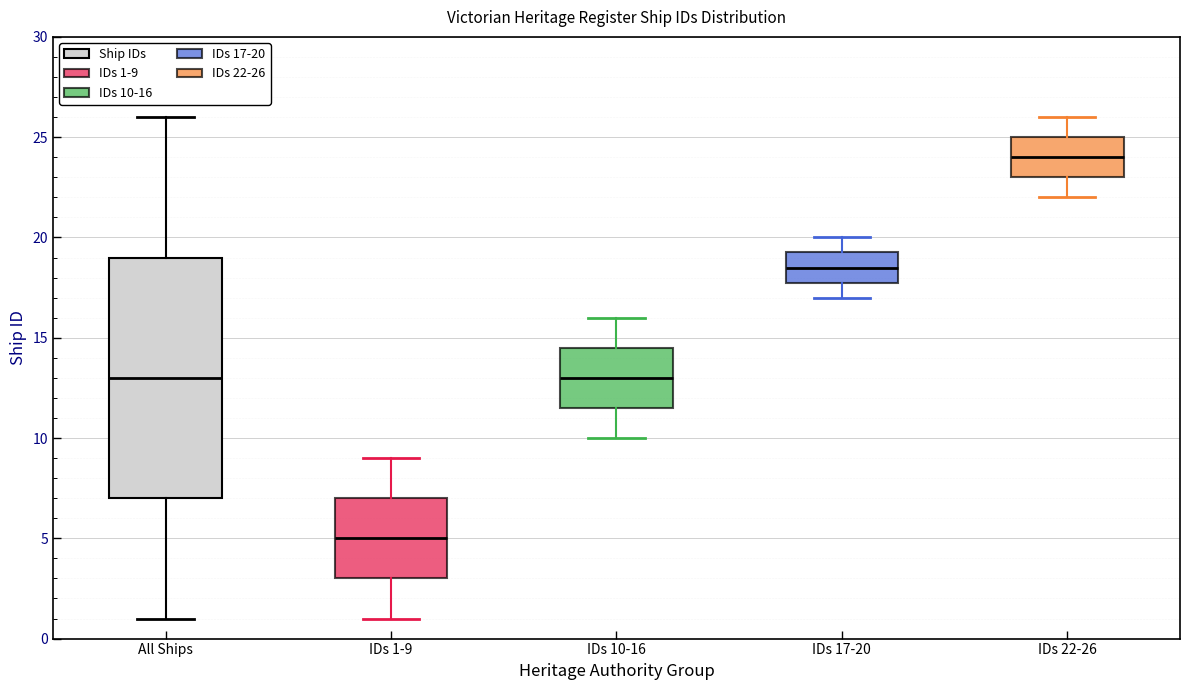

Reading left to right, read every box against the y-axis: the position of its median line, the range the box covers, and the ends of its whiskers. The values are not printed on the chart, so give them approximately, as read against the axis.

All Ships: median 13.0, box 7.0 to 19.0, whiskers 1.0 to 26.0
IDs 1-9: median 5.0, box 3.0 to 7.0, whiskers 1.0 to 9.0
IDs 10-16: median 13.0, box 11.5 to 14.5, whiskers 10.0 to 16.0
IDs 17-20: median 18.5, box 18.0 to 19.5, whiskers 17.0 to 20.0
IDs 22-26: median 24.0, box 23.0 to 25.0, whiskers 22.0 to 26.0